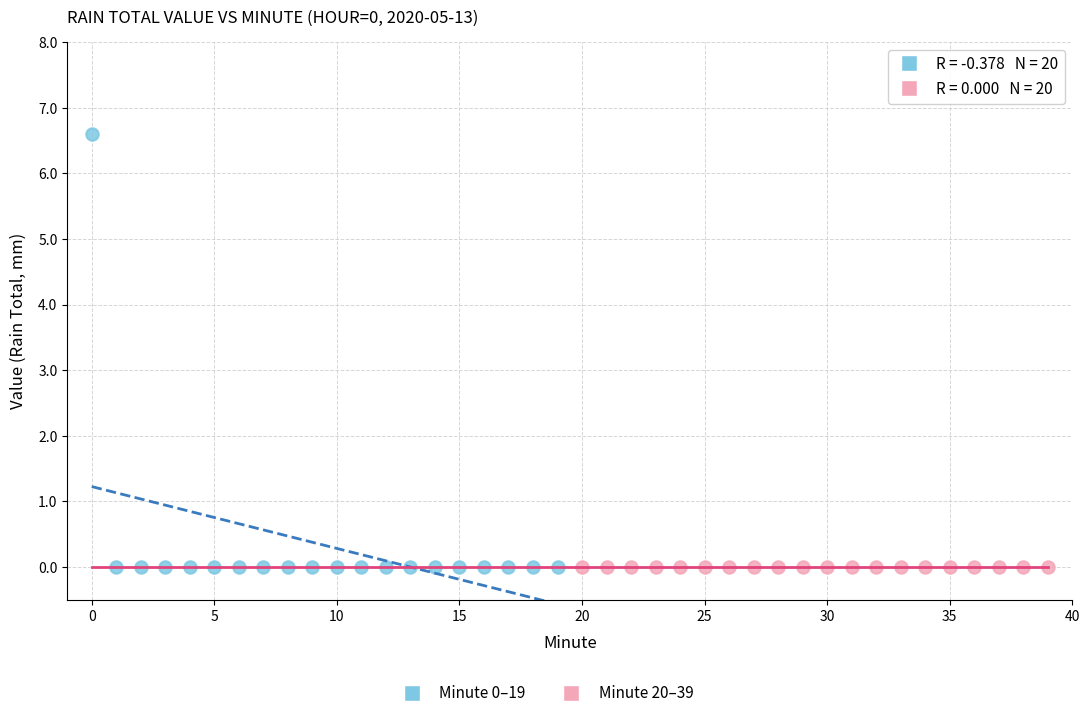

Which series reaches the maximum Y coordinate?

Minute 0–19